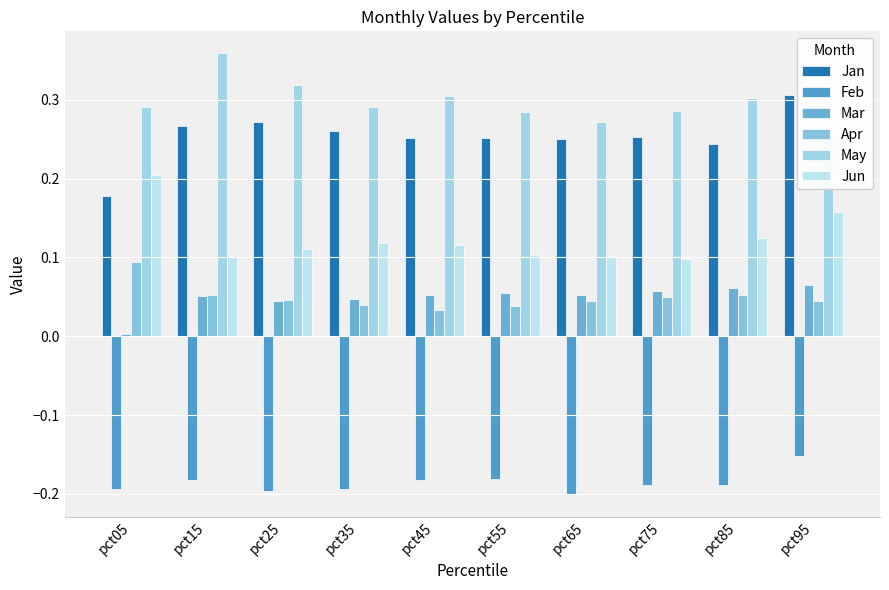

What is the approximate value of Jan at pct05?

0.2